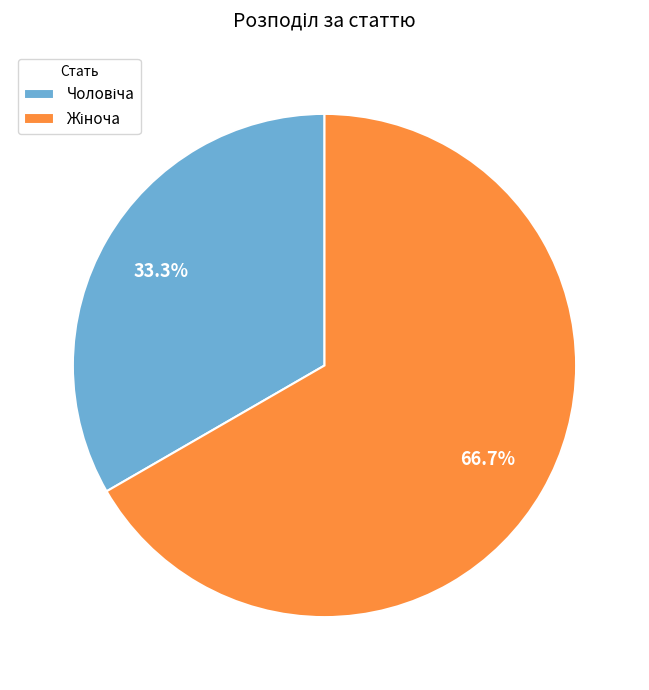

Count the number of slices in the pie.

2